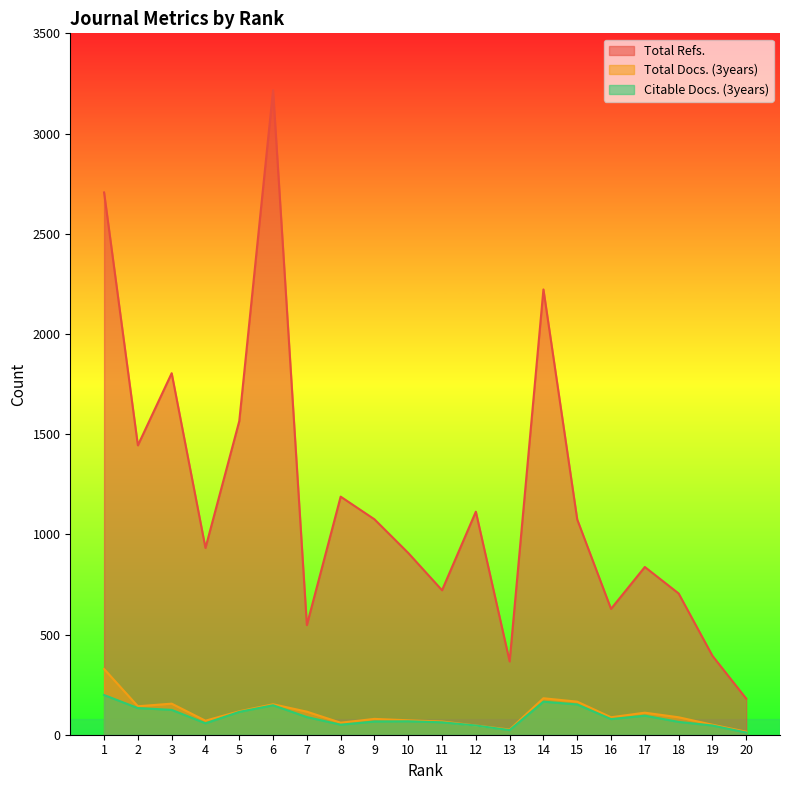

Which series has the largest total across all categories?

Total Refs.